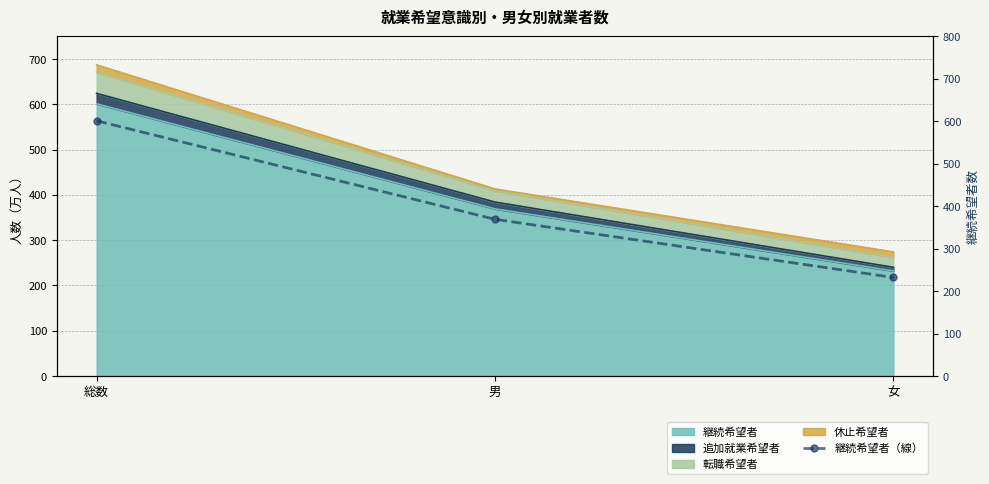

Reading left to right, transcribe all the data shown in this chart.

総数=601	男=369	女=232